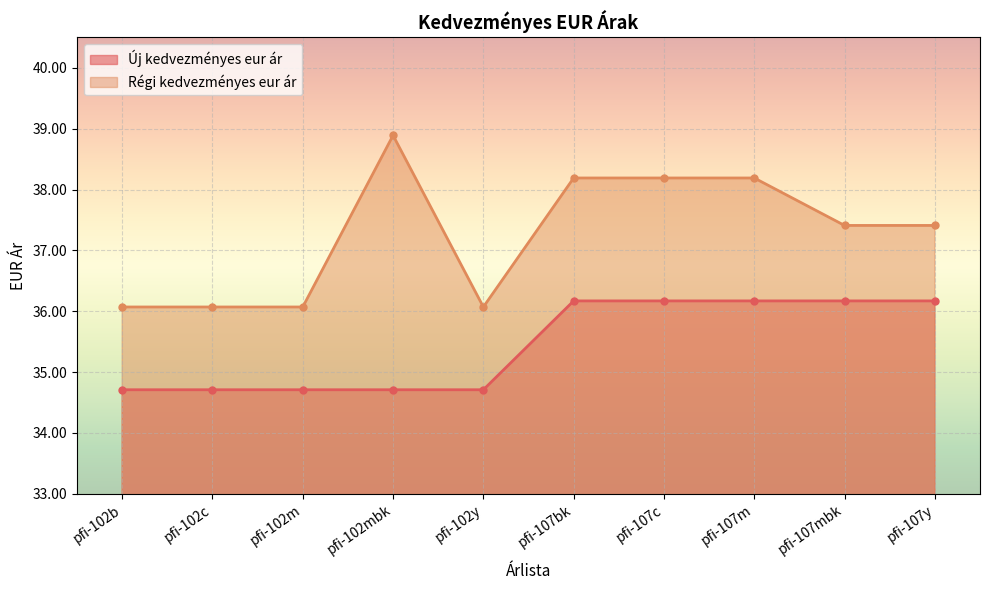

What is the smallest value displayed?

34.7